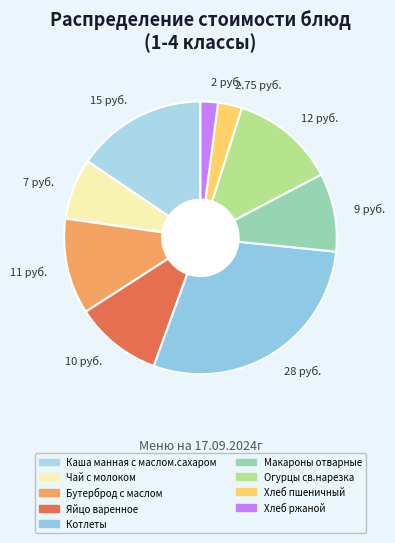

What is the ratio of the value at 7 руб. to the value at 9 руб.?

0.8